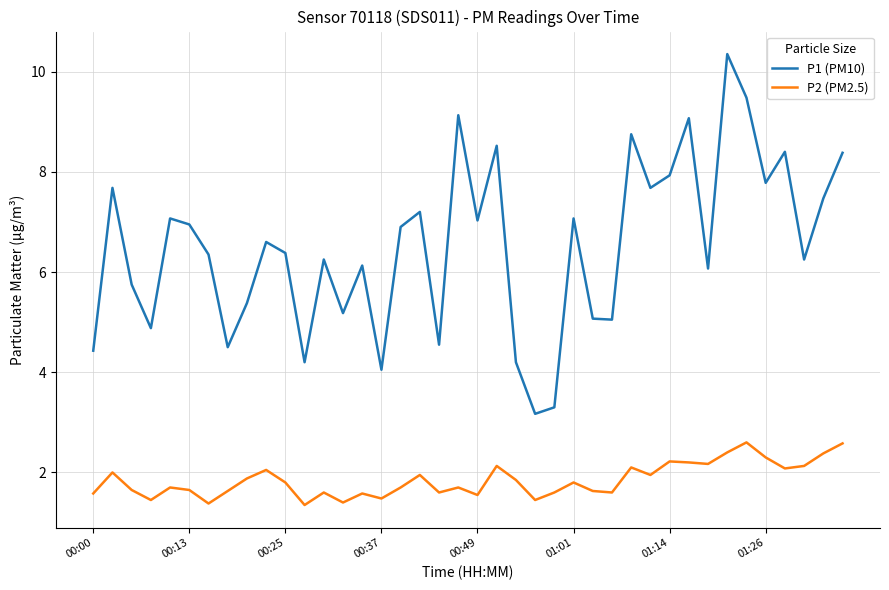

True or false: P1 (PM10) and P2 (PM2.5) cross at least once.

False